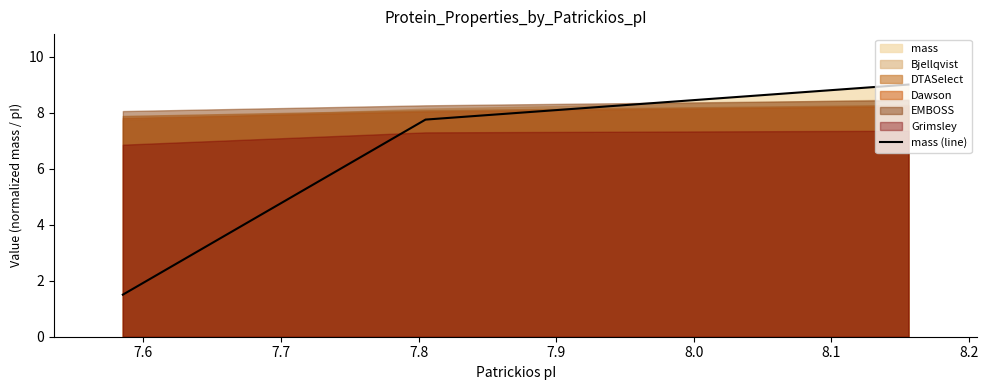

How many values in the mass (line) series are below 7?

1